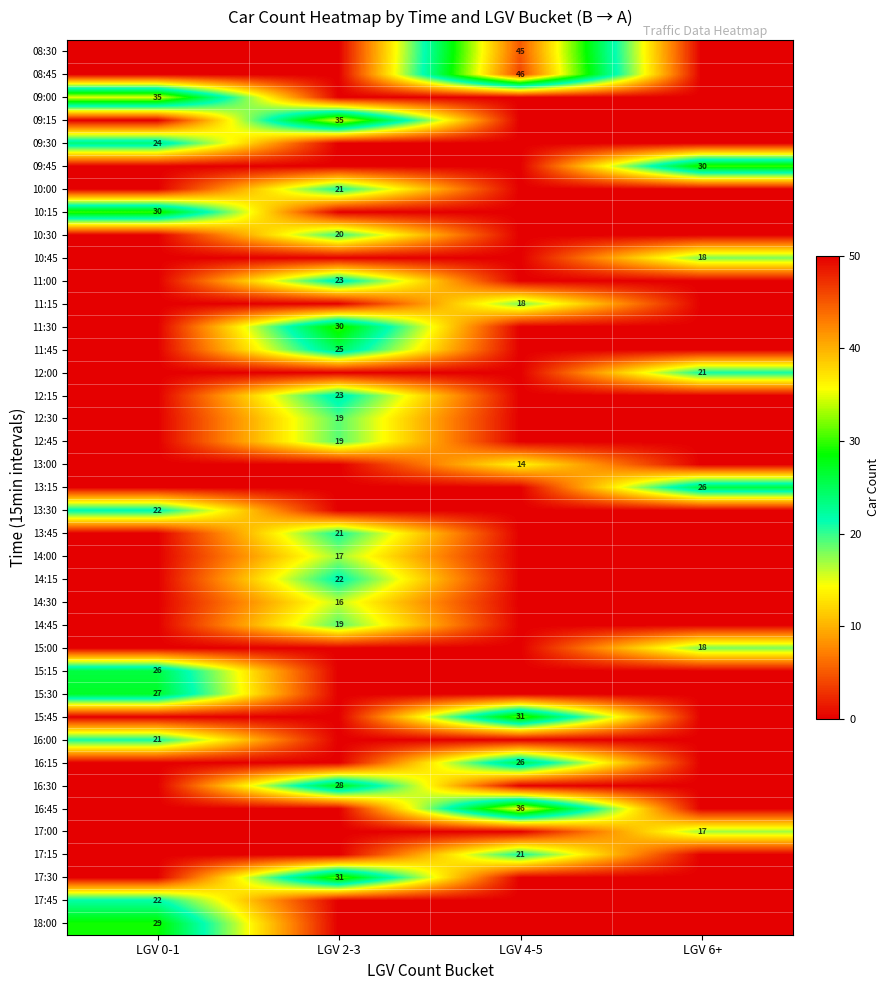

Which has a higher value, LGV 2-3 or LGV 0-1?

LGV 2-3